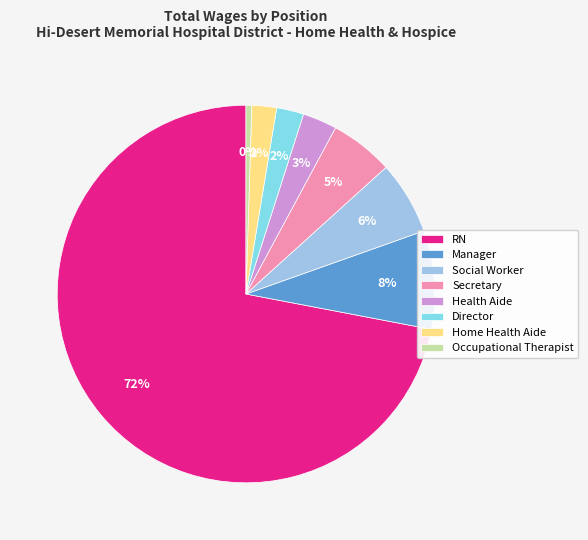

Is Health Aide the majority of the pie?

No